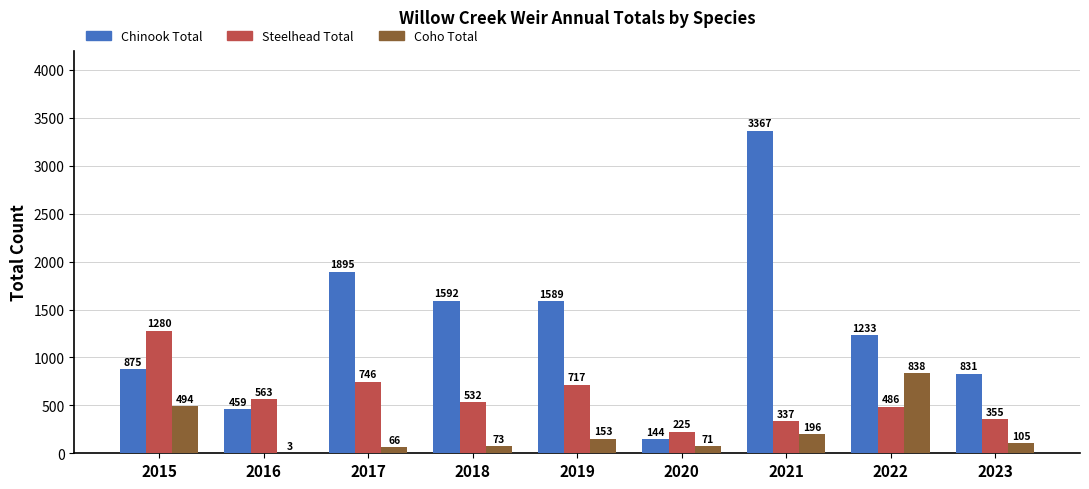

True or false: Steelhead Total has a value of 532 at 2018.

True